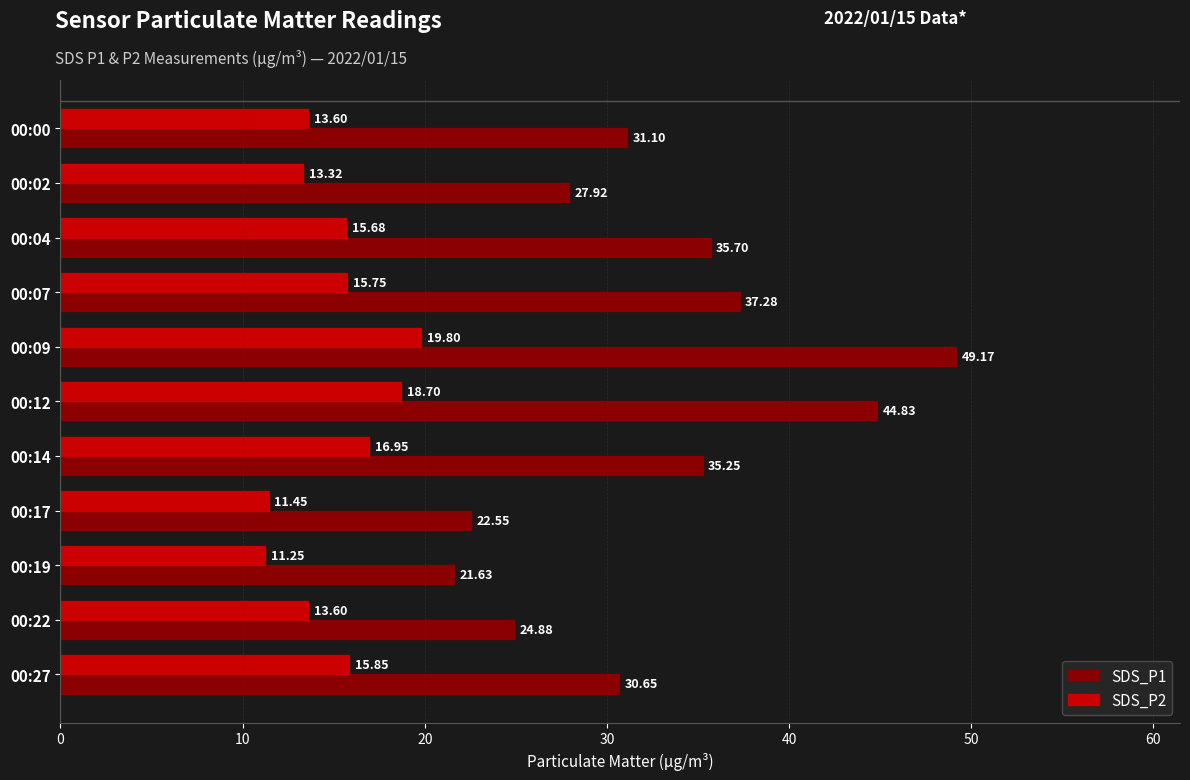

How many data points does each series have?

11